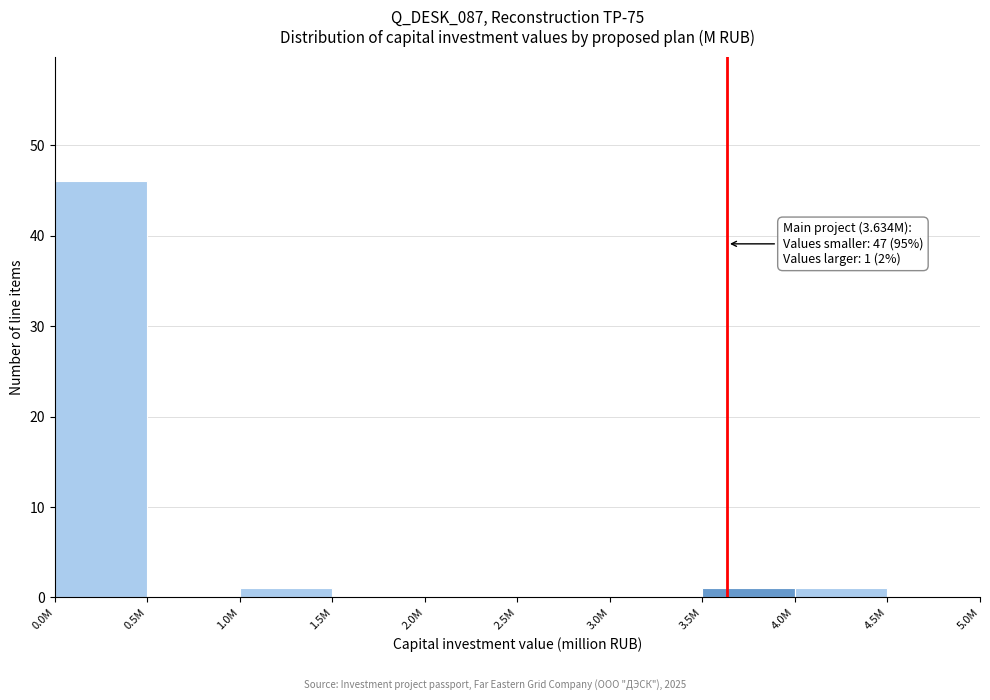

Reading right to left, list all the values displayed in this chart.

4.5M=0	4.0M=1	3.5M=1	3.0M=0	2.5M=0	2.0M=0	1.5M=0	1.0M=1	0.5M=0	0.0M=46